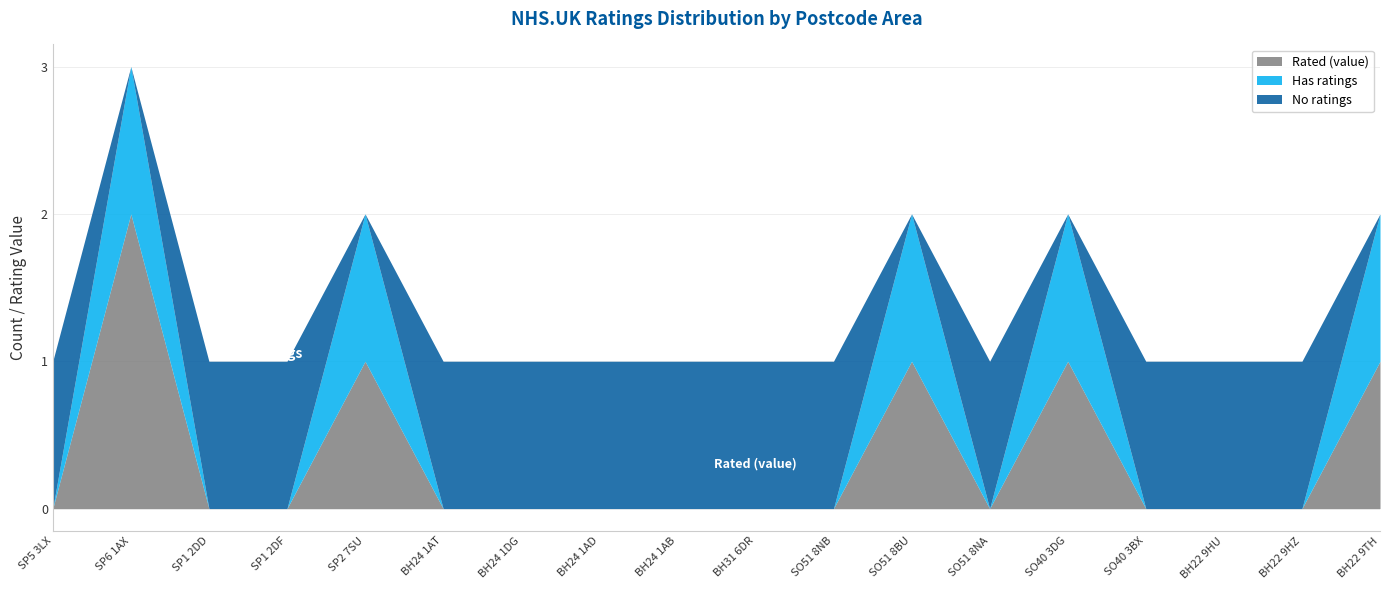

Reading left to right, transcribe all the data shown in this chart.

No ratings: 1	0	1	1	0	1	1	1	1	1	1	0	1	0	1	1	1	0
Has ratings: 0	1	0	0	1	0	0	0	0	0	0	1	0	1	0	0	0	1
Rated (value): 0	2	0	0	1	0	0	0	0	0	0	1	0	1	0	0	0	1